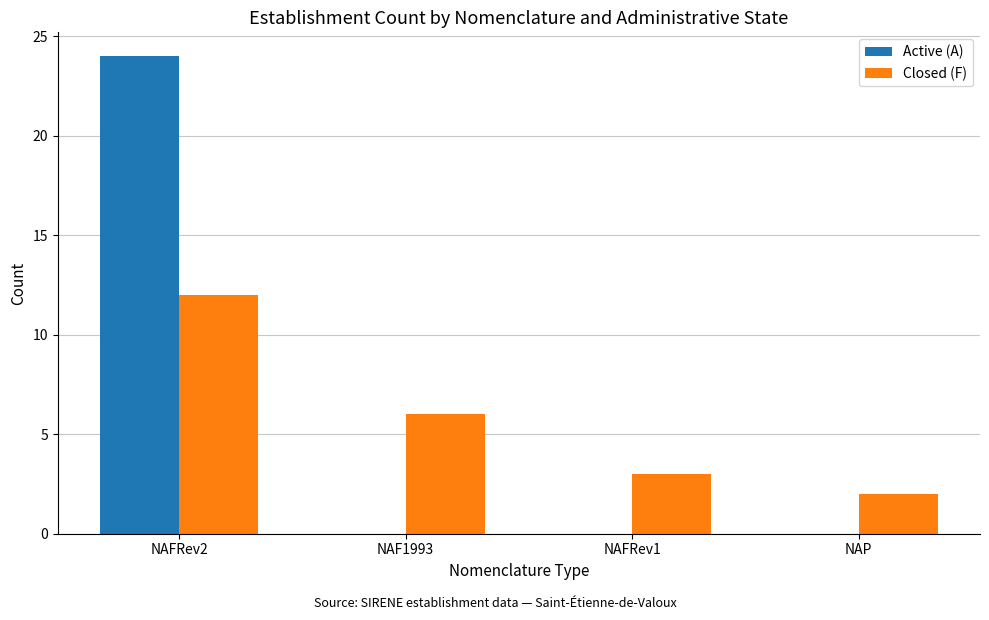

True or false: Closed (F) has a value of 10 at NAF1993.

False